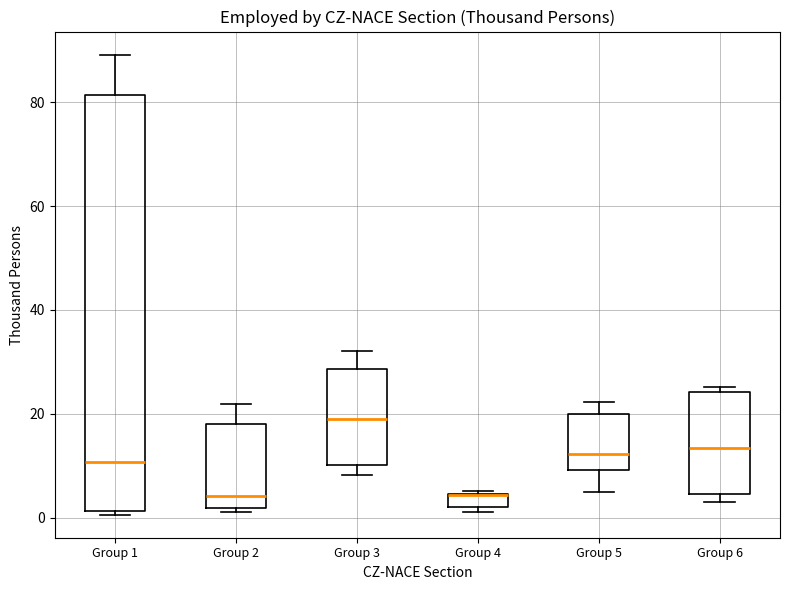

Comparing the boxes themselves (not the whiskers), which one is the tallest?

Group 1